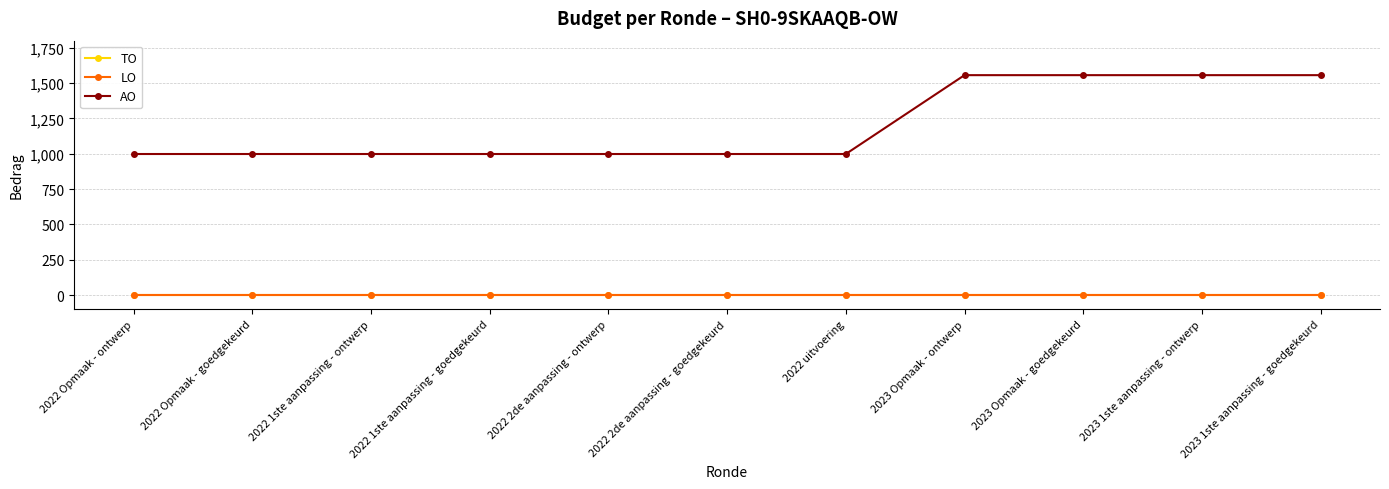

Does the chart have visible grid lines?

Yes